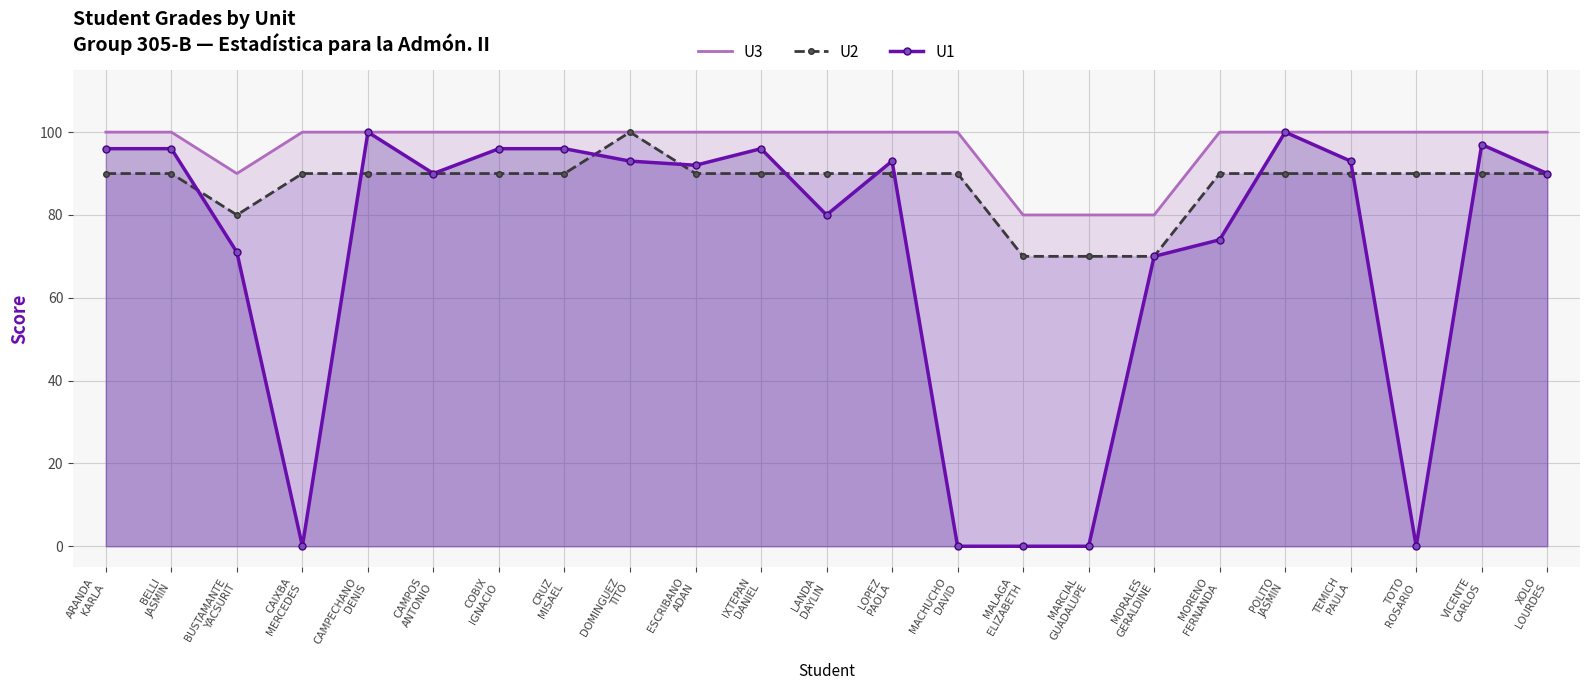

Is the value of U1 at MALAGA
ELIZABETH greater than the value of U2 at TOTO
ROSARIO?

No